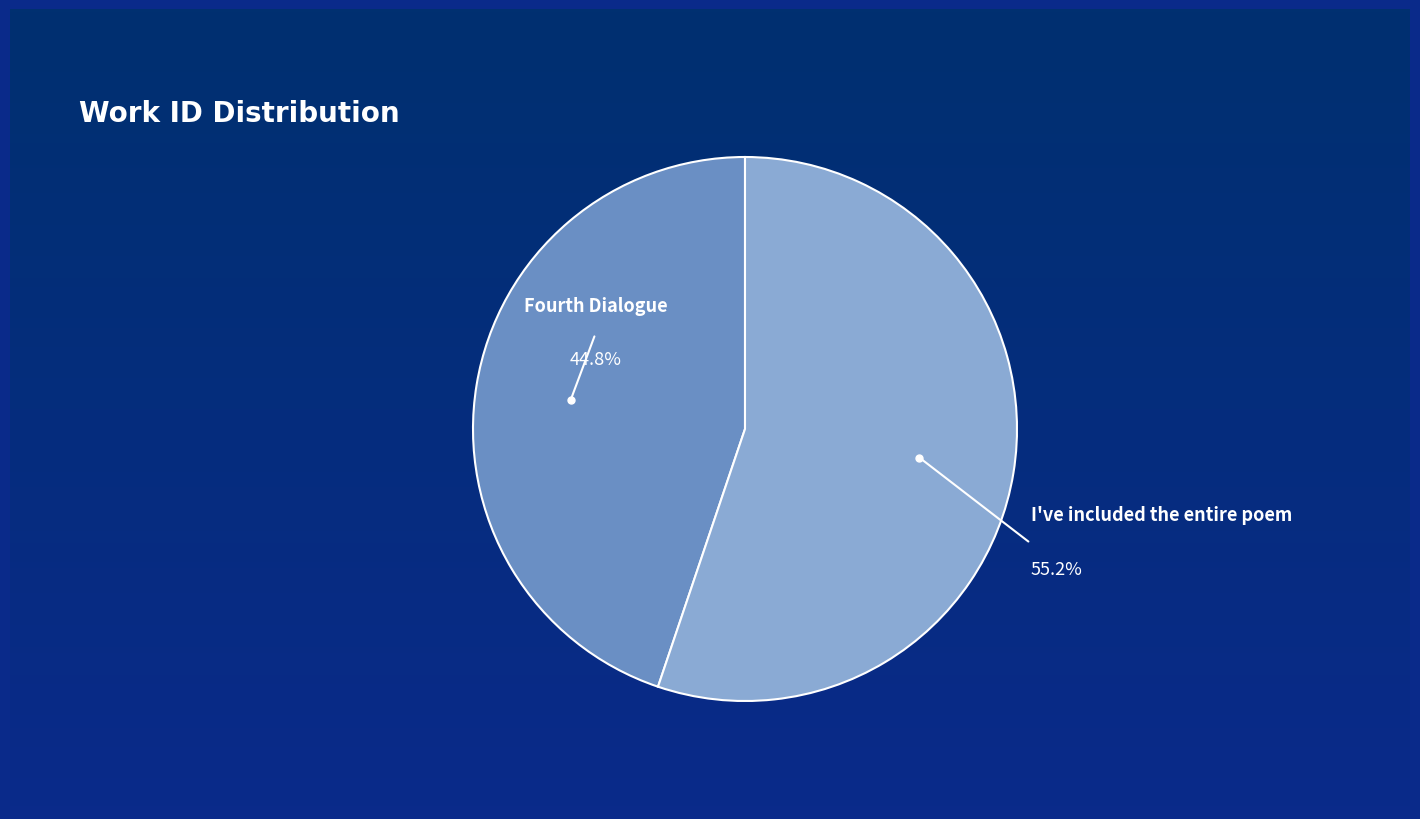

What percentage is the Fourth Dialogue (work 4493) slice, to the nearest percent?

45%